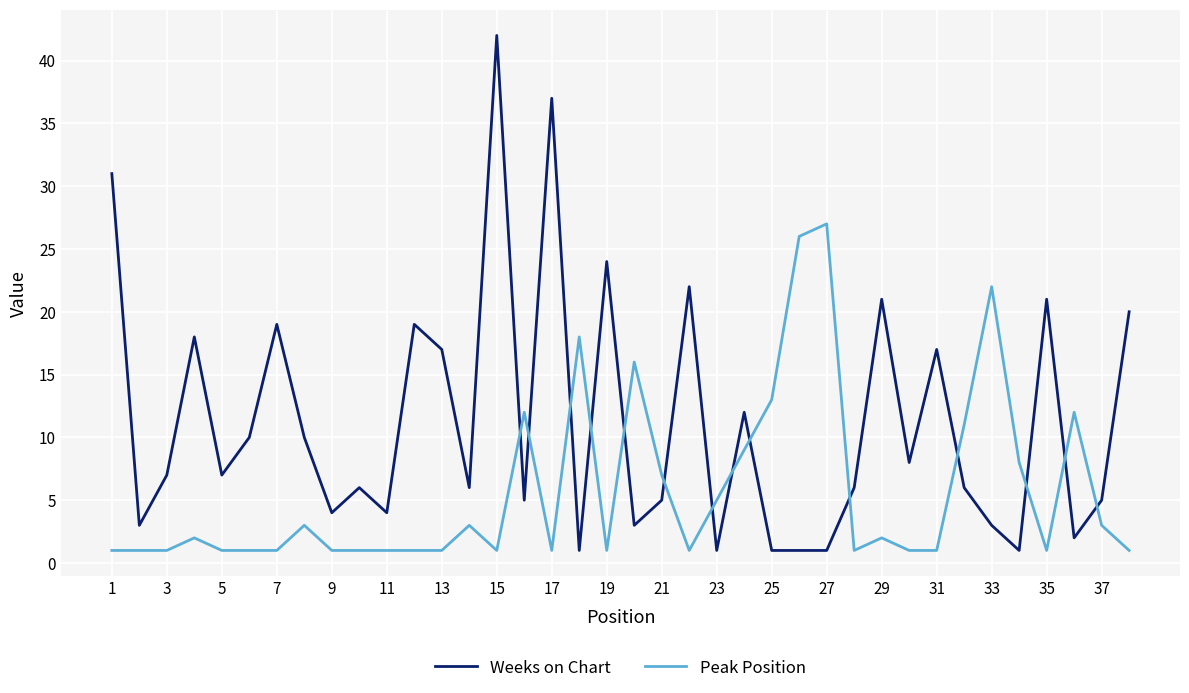

What is the maximum value for Weeks on Chart?

42